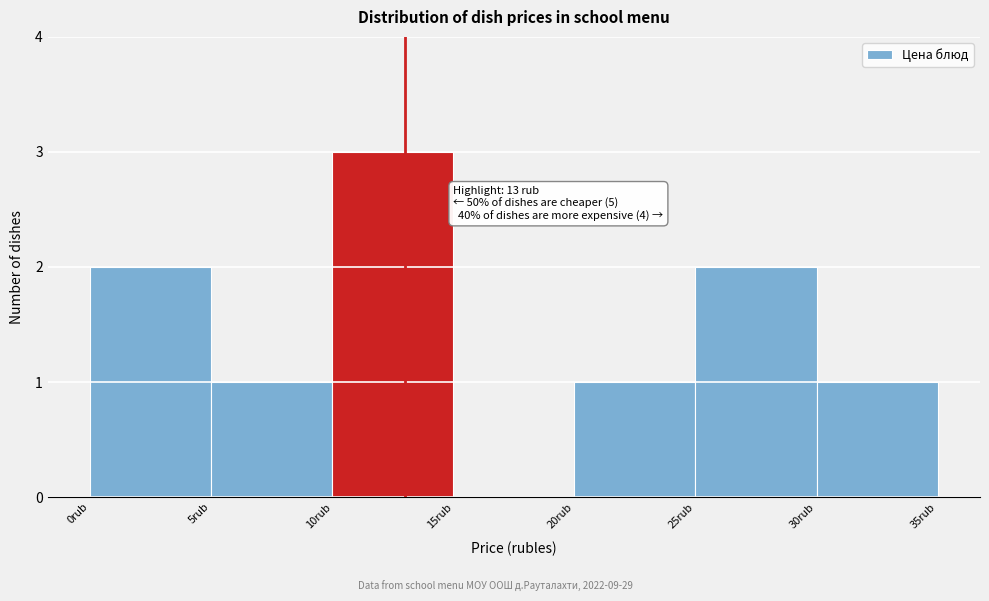

Which range on the x-axis has the tallest bar?

10 to 15